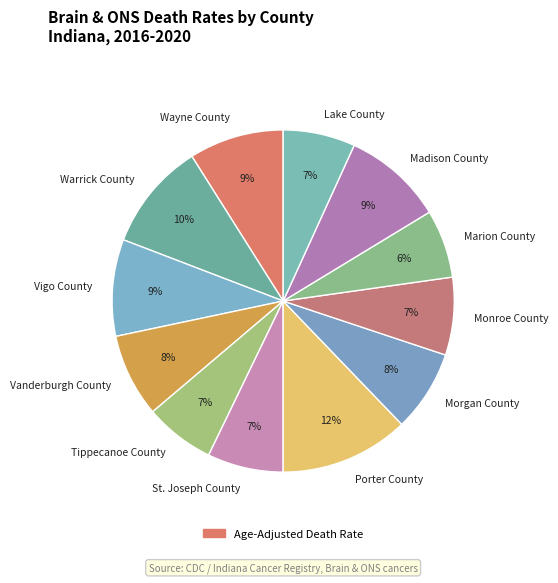

True or false: St. Joseph County accounts for 7% of the total.

True